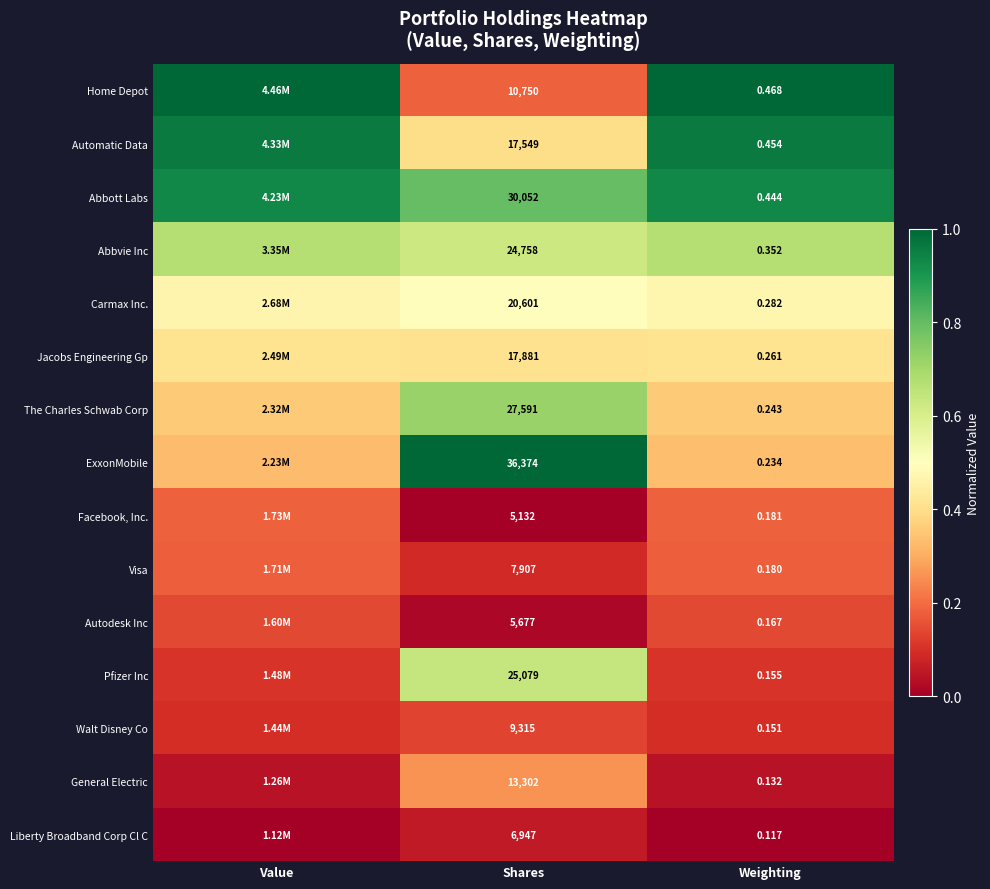

Rank the series at Shares from lowest to highest value.

Facebook, Inc., Autodesk Inc, Liberty Broadband Corp Cl C, Visa, Walt Disney Co, Home Depot, General Electric, Automatic Data, Jacobs Engineering Gp, Carmax Inc., Abbvie Inc, Pfizer Inc, The Charles Schwab Corp, Abbott Labs, ExxonMobile